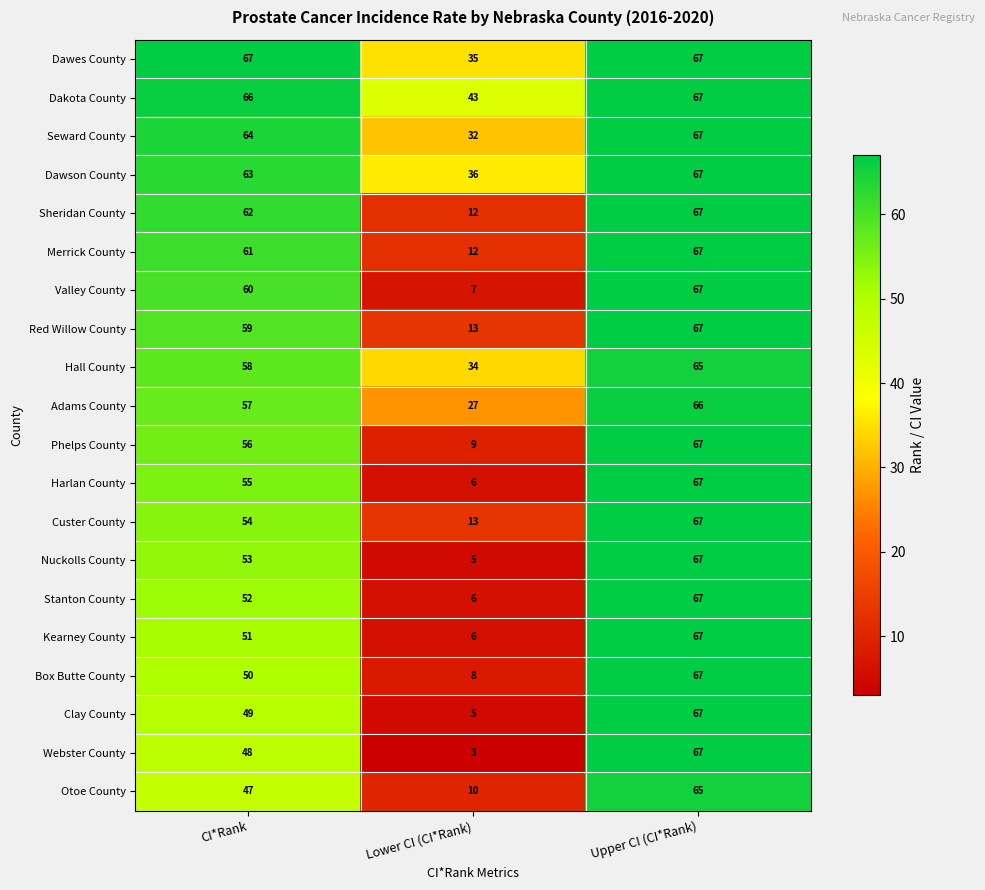

At how many categories does at least one series exceed 41?

3